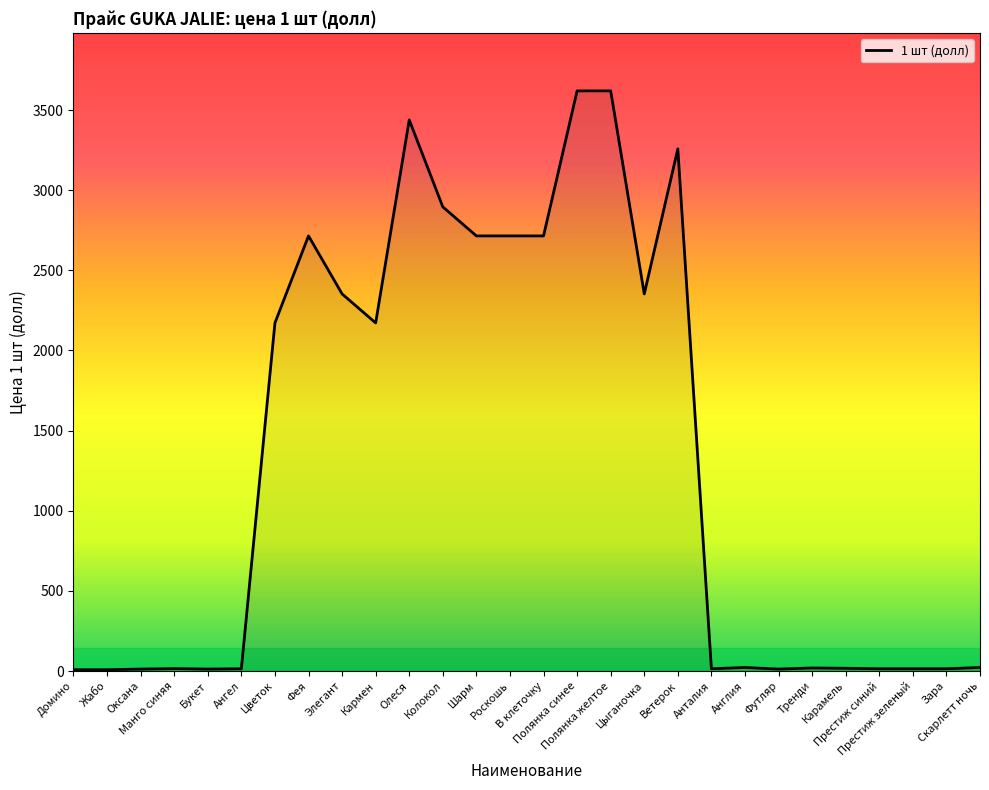

What is the maximum value shown in the chart?

3620